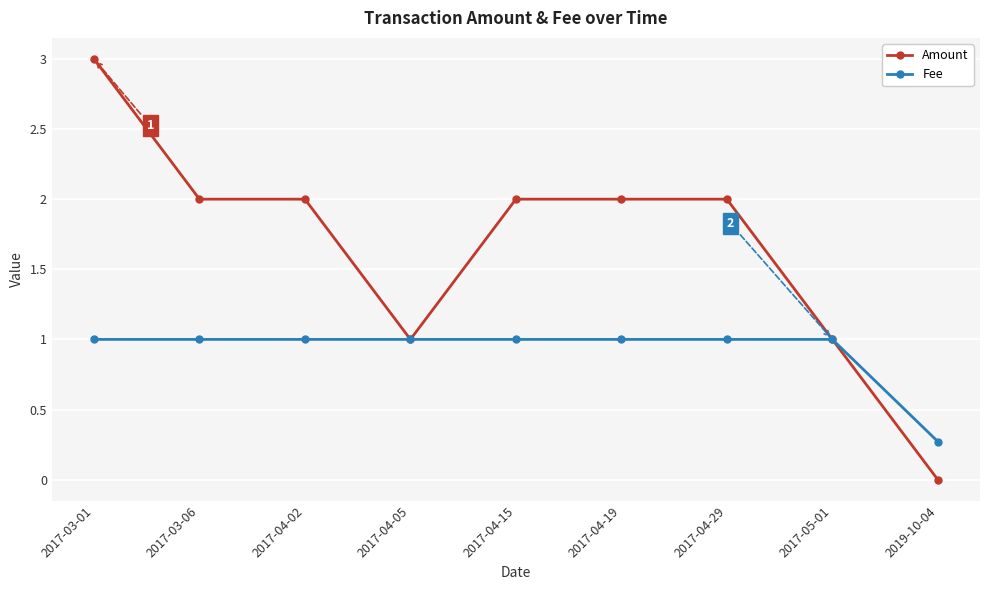

What is the sum of all Fee values?

8.3